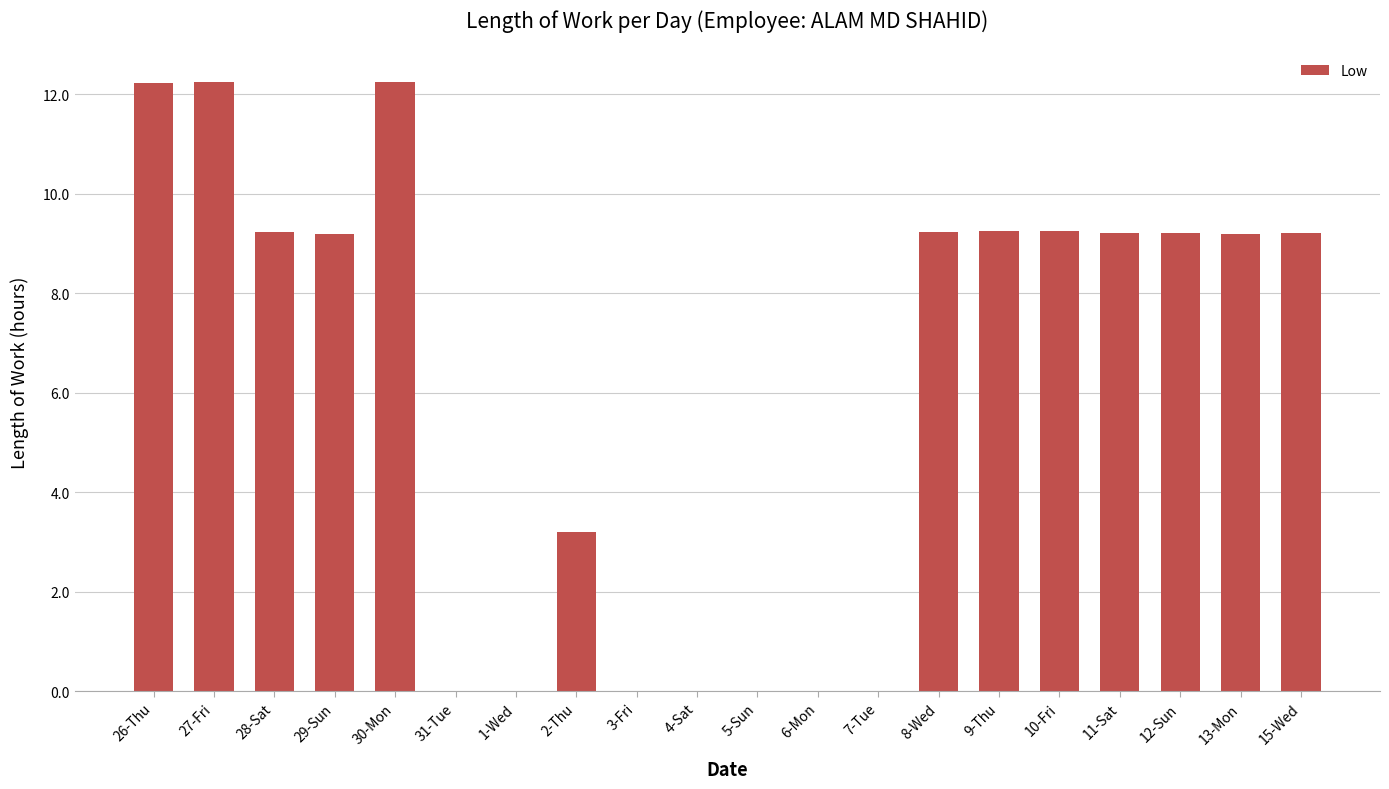

What is the sum of the values at 6-Mon and 9-Thu?

9.2